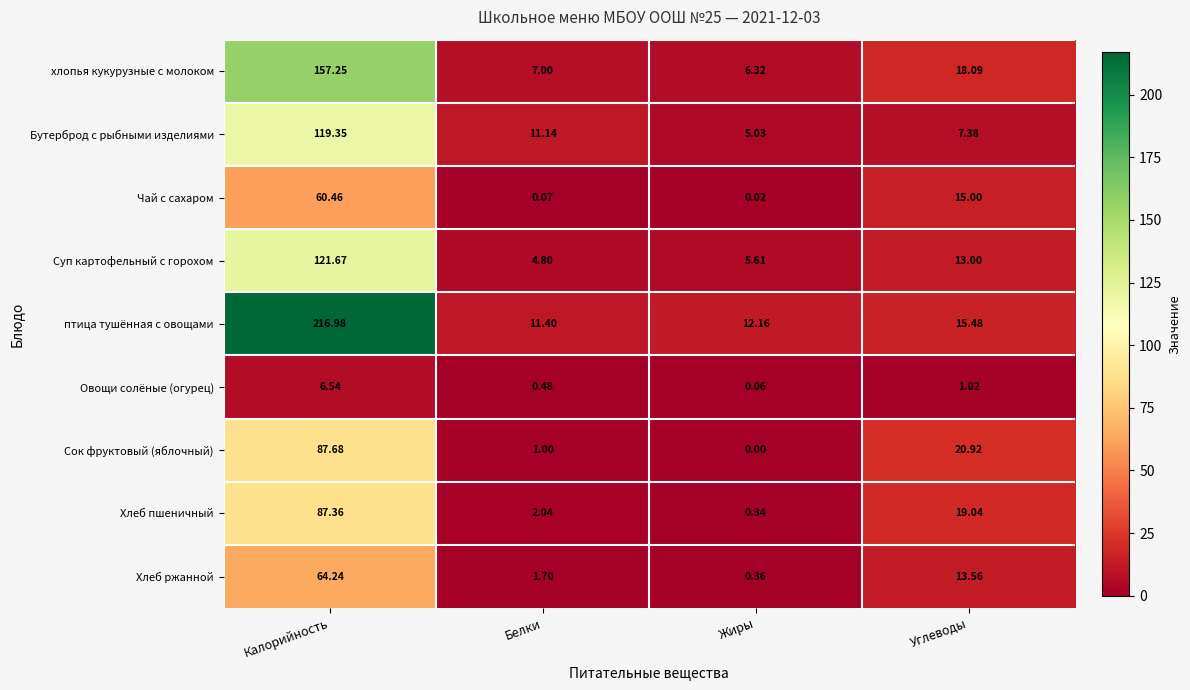

Which series has the widest spread of values?

птица тушённая с овощами